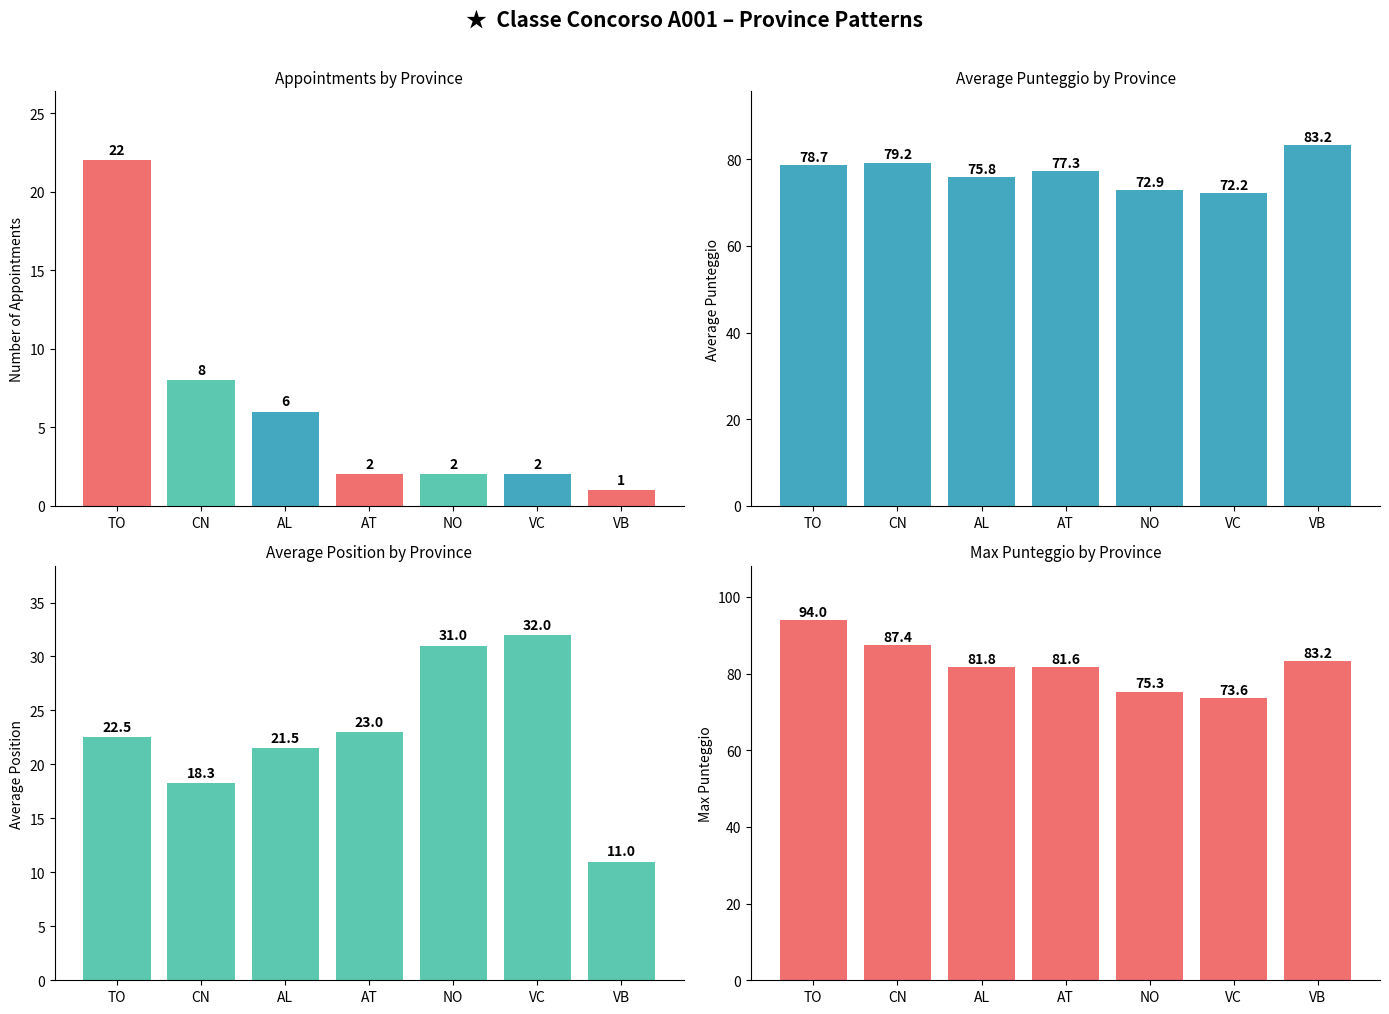

Which series has the largest range (max minus min)?

Count by Province